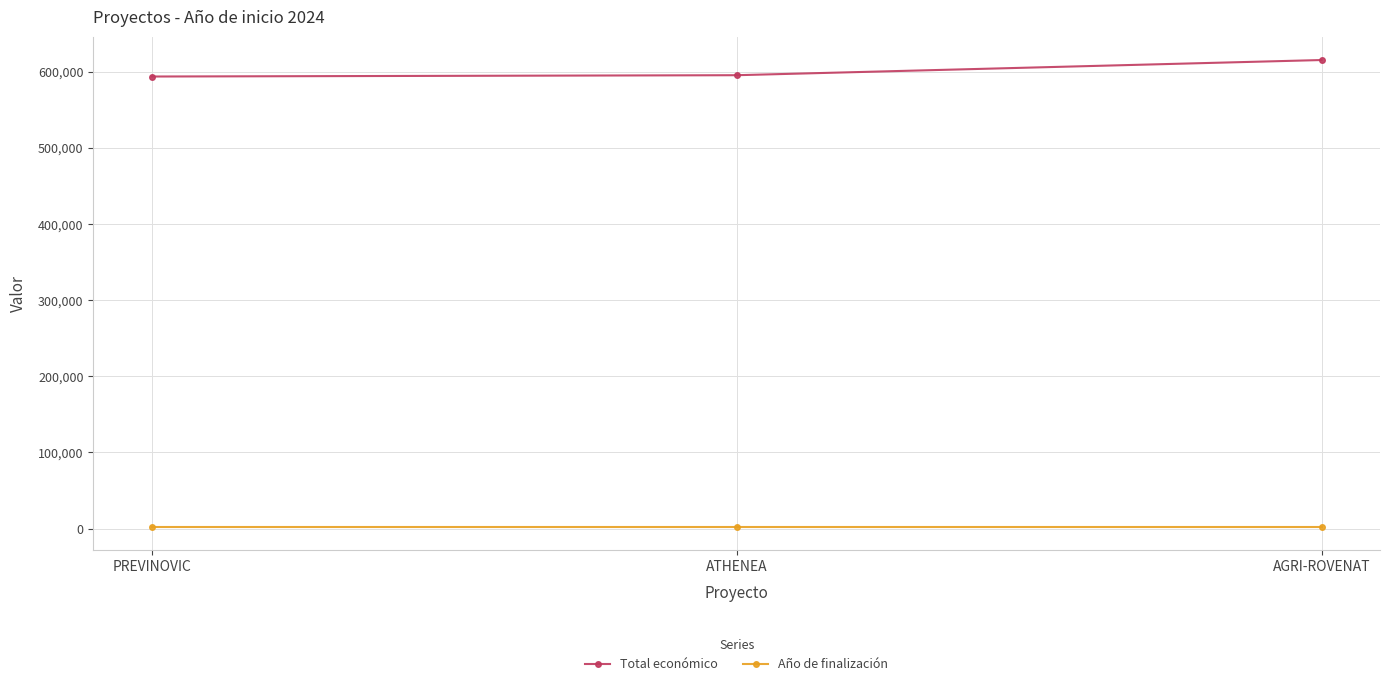

What is the lowest value of the Total económico series?

593715